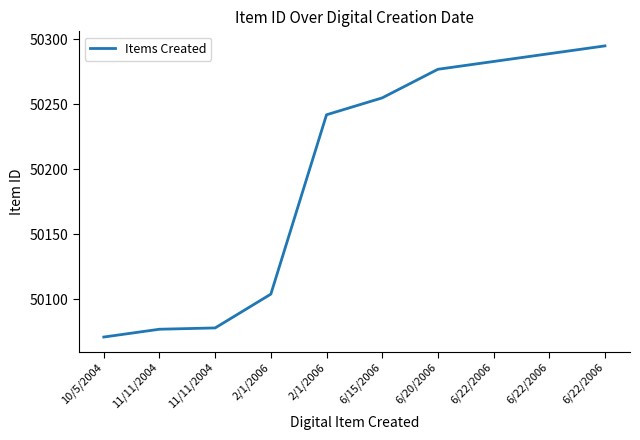

Which category has the lowest value across all series?

10/5/2004